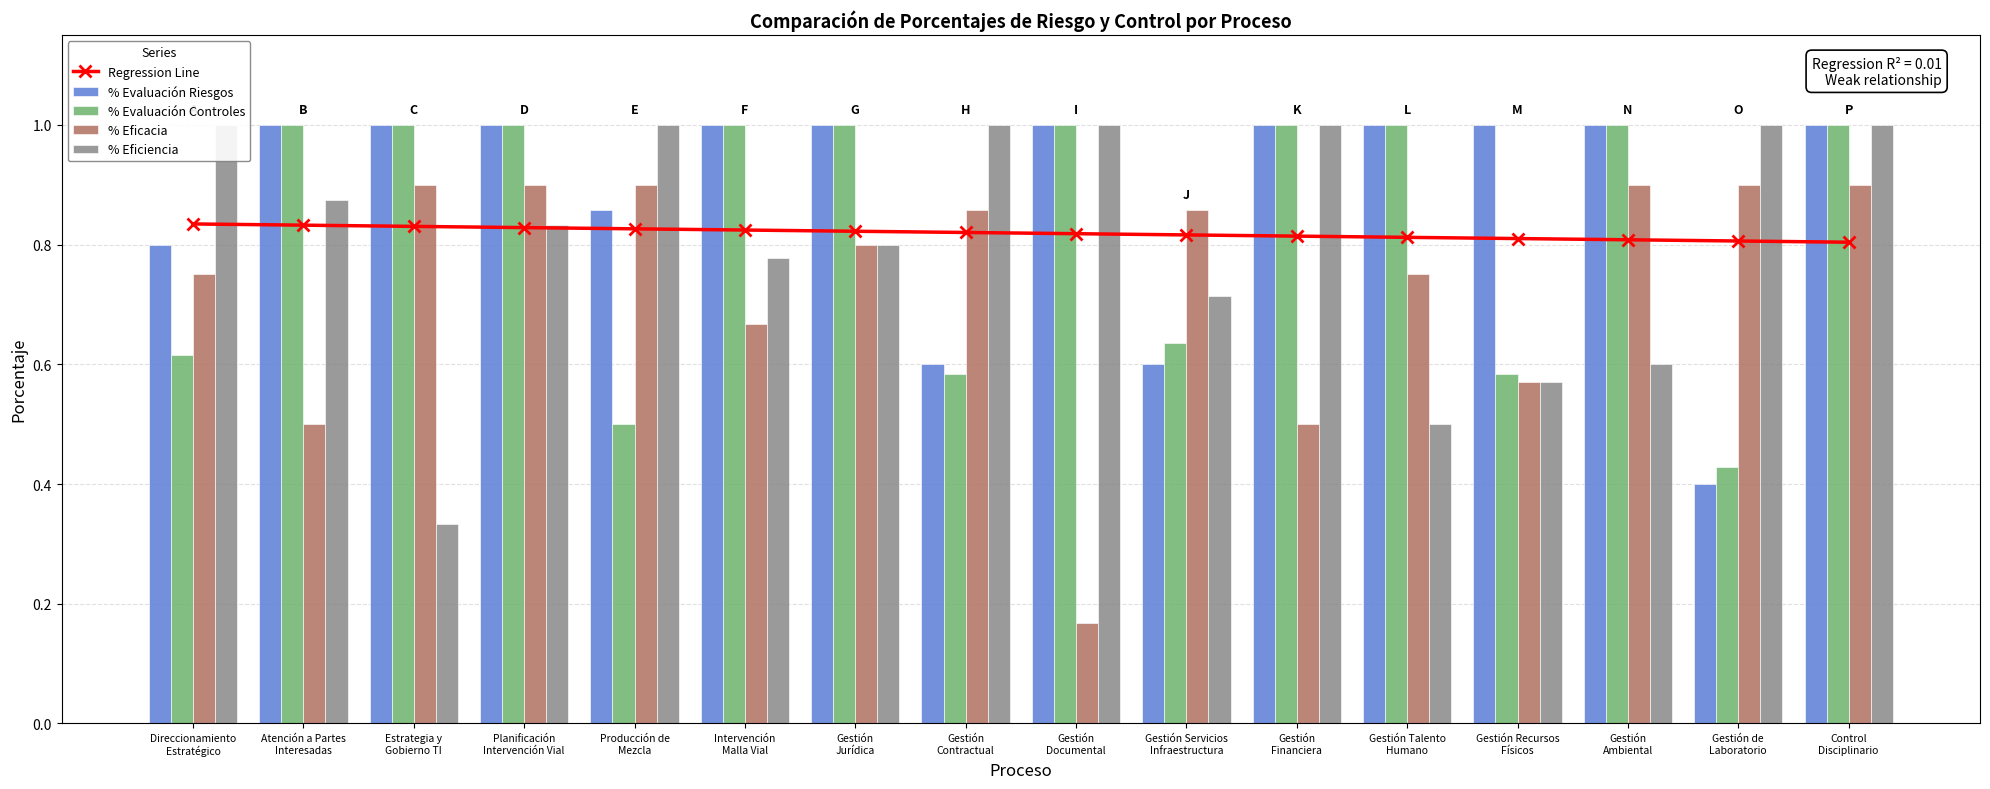

Reading left to right, extract all data points from this chart.

Regression Line: 0.8	0.8	0.8	0.8	0.8	0.8	0.8	0.8	0.8	0.8	0.8	0.8	0.8	0.8	0.8	0.8
% Evaluación Riesgos: 0.8	1.0	1.0	1.0	0.9	1.0	1.0	0.6	1.0	0.6	1.0	1.0	1.0	1.0	0.4	1.0
% Evaluación Controles: 0.6	1.0	1.0	1.0	0.5	1.0	1.0	0.6	1.0	0.6	1.0	1.0	0.6	1.0	0.4	1.0
% Eficacia: 0.8	0.5	0.9	0.9	0.9	0.7	0.8	0.9	0.2	0.9	0.5	0.8	0.6	0.9	0.9	0.9
% Eficiencia: 1.0	0.9	0.3	0.8	1.0	0.8	0.8	1.0	1.0	0.7	1.0	0.5	0.6	0.6	1.0	1.0